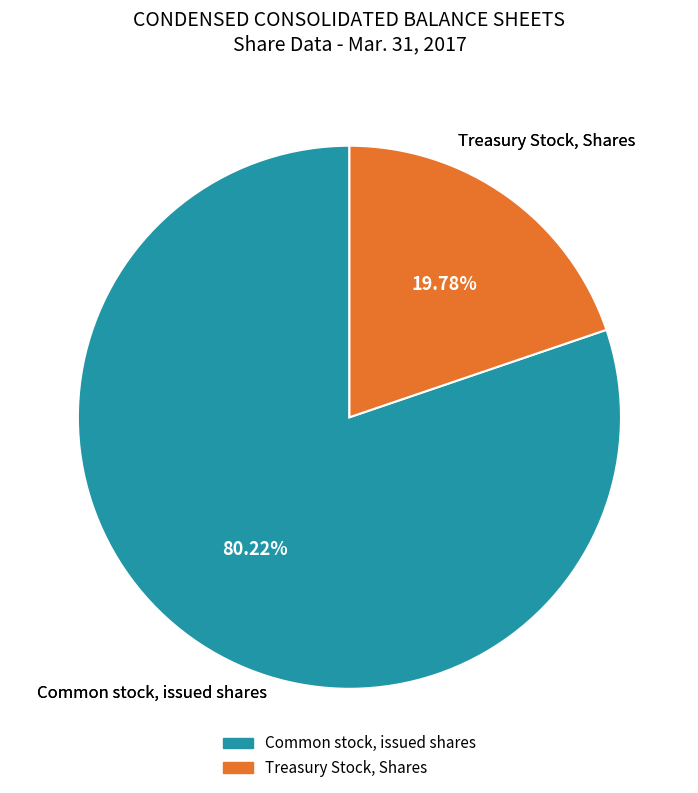

Which slice is the largest?

Common stock, issued shares